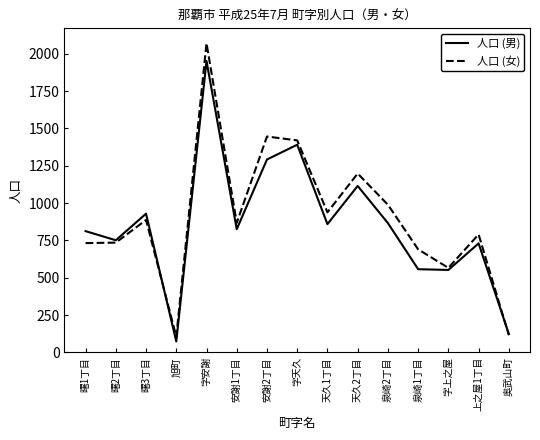

At which label does 人口 (男) reach its minimum?

旭町